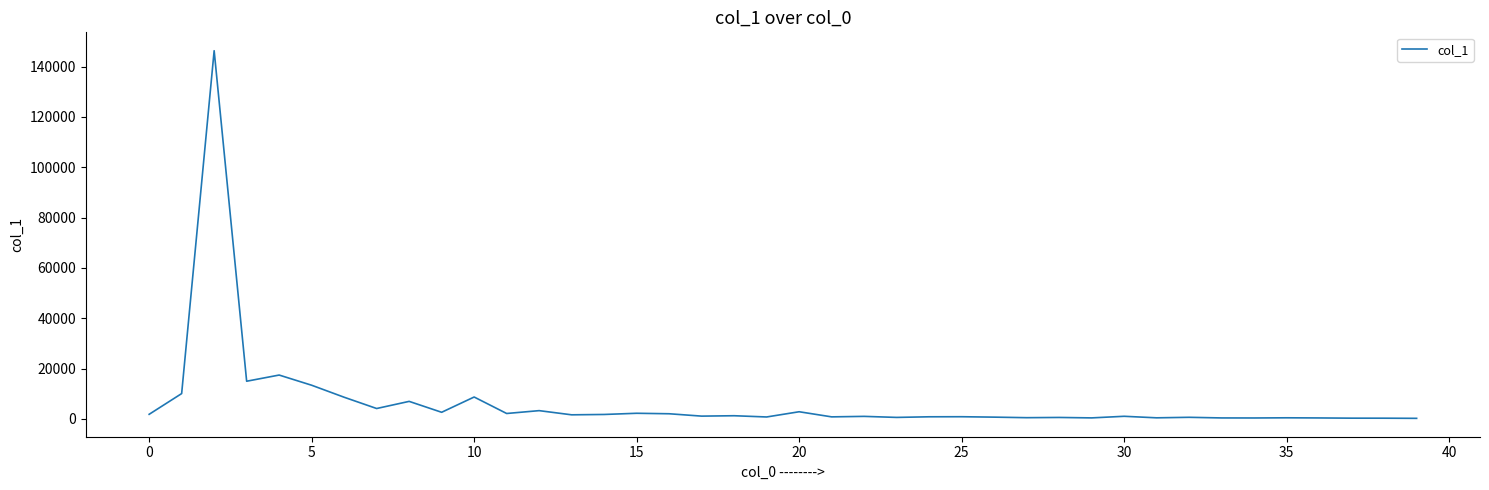

What is the greatest value displayed?

146321